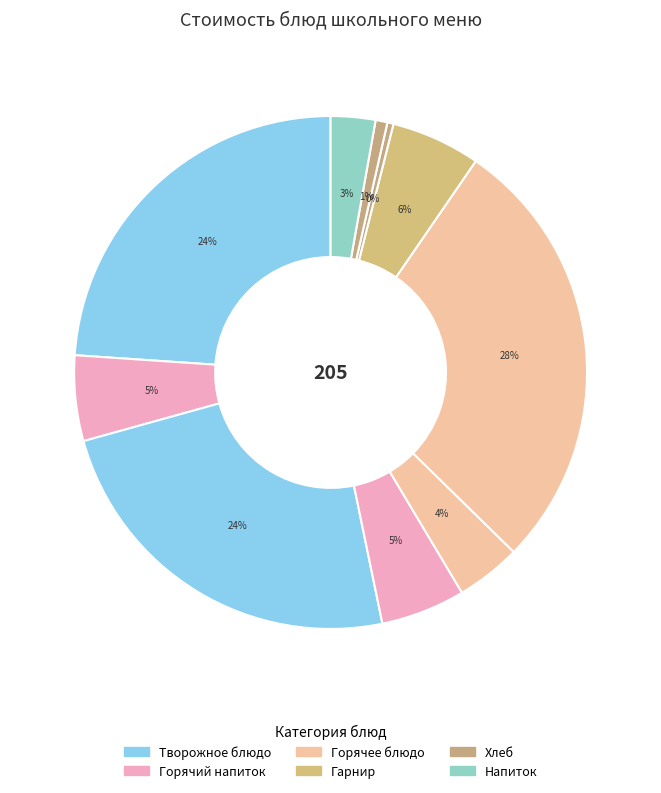

What is the smallest slice in the pie chart?

Хлеб пшеничный